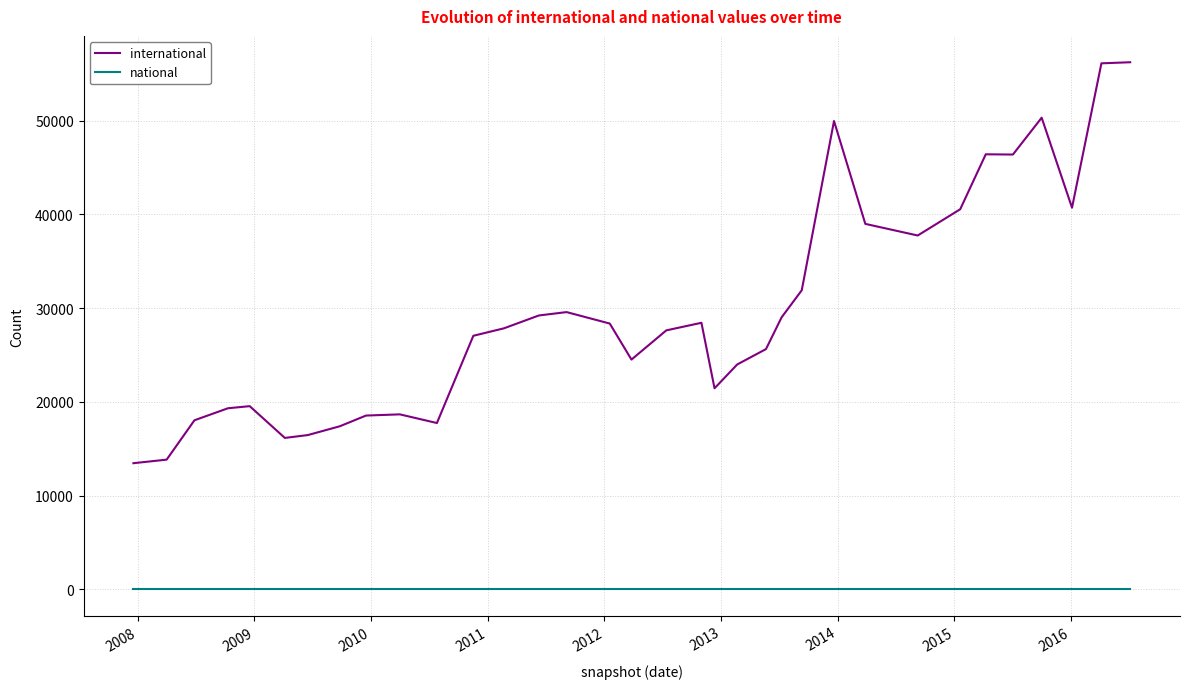

Rank the series by their maximum value, from lowest to highest.

national, international